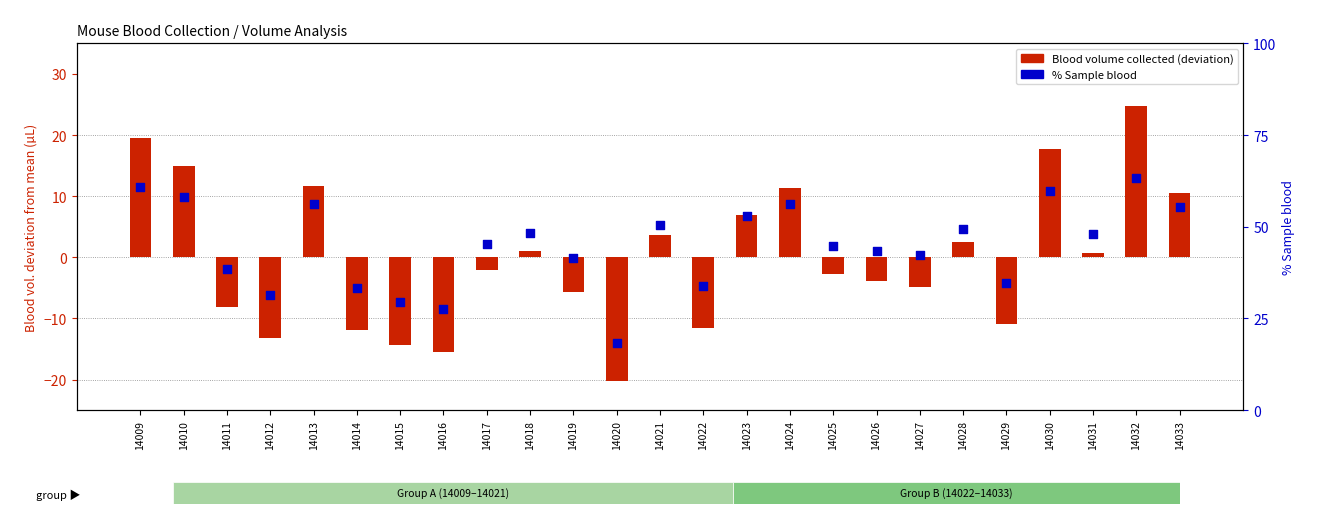

What is the total value across all series at 14018?

49.2